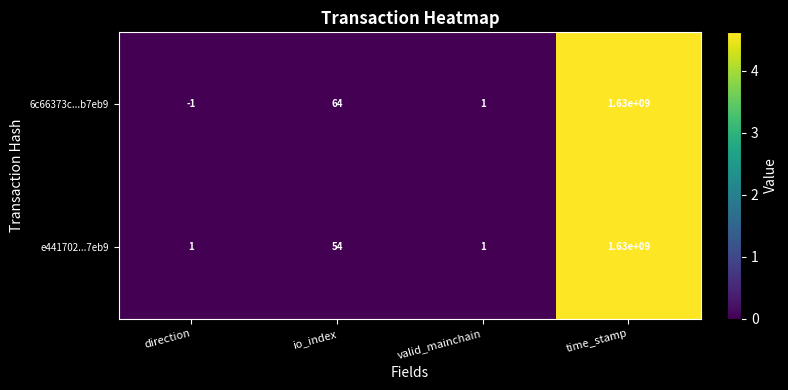

Where is 6c66373c...b7eb9 nearest to the value 814999999?

io_index